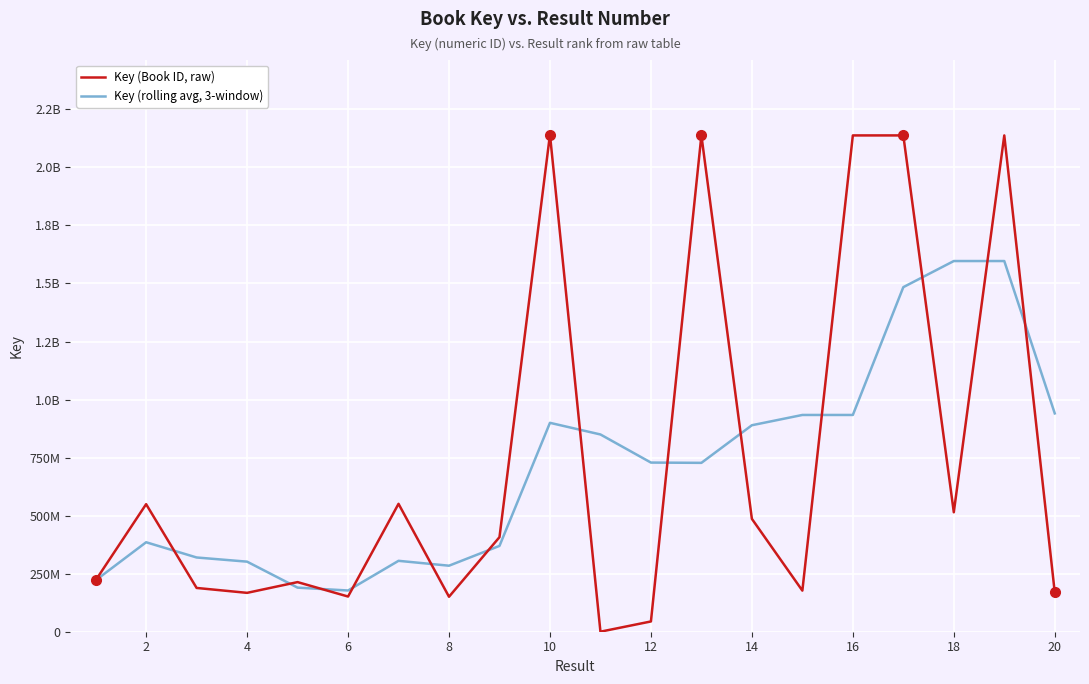

Does the chart display data point markers on the line(s)?

No